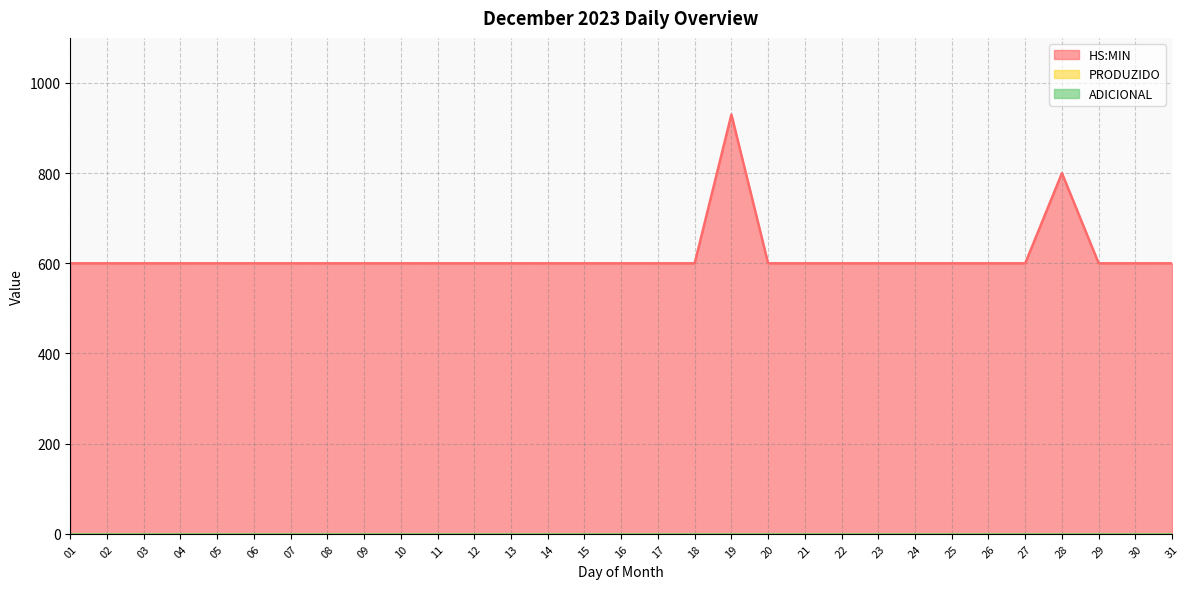

What is the spread (max minus min) of values at 21?

600